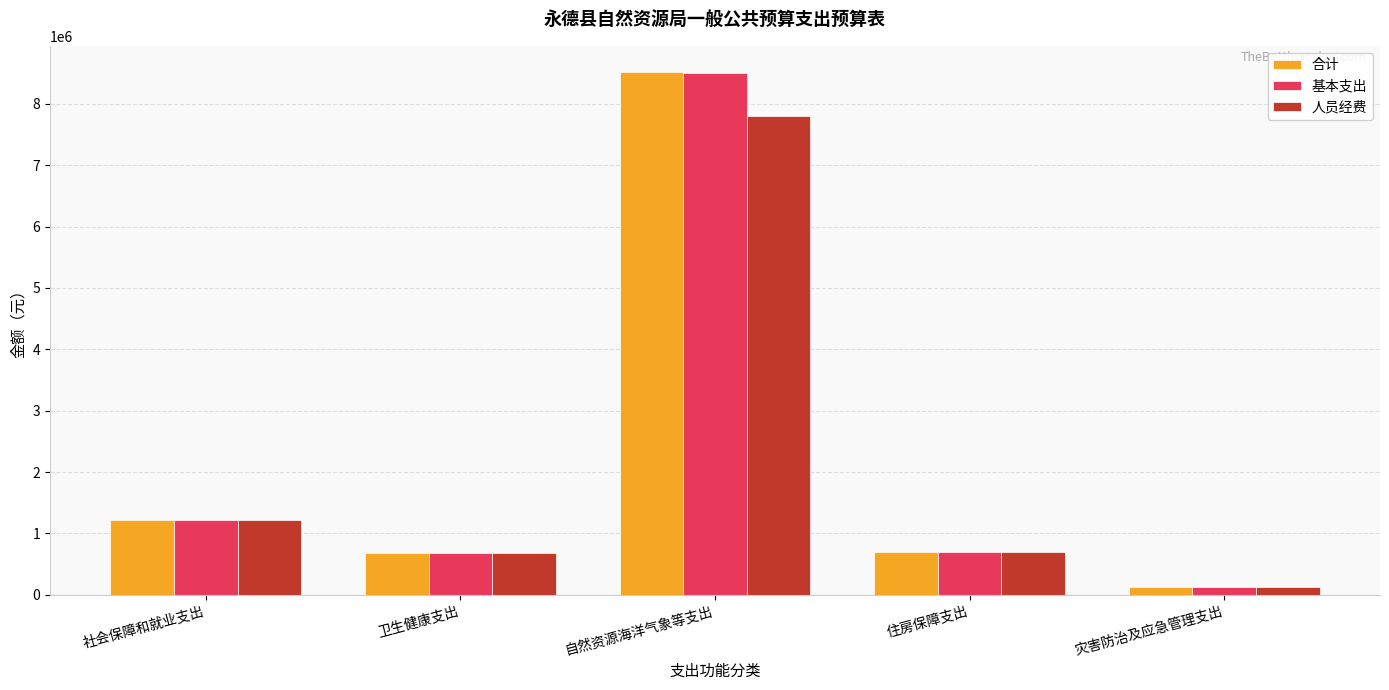

Which series changed the most between 自然资源海洋气象等支出 and 住房保障支出?

合计